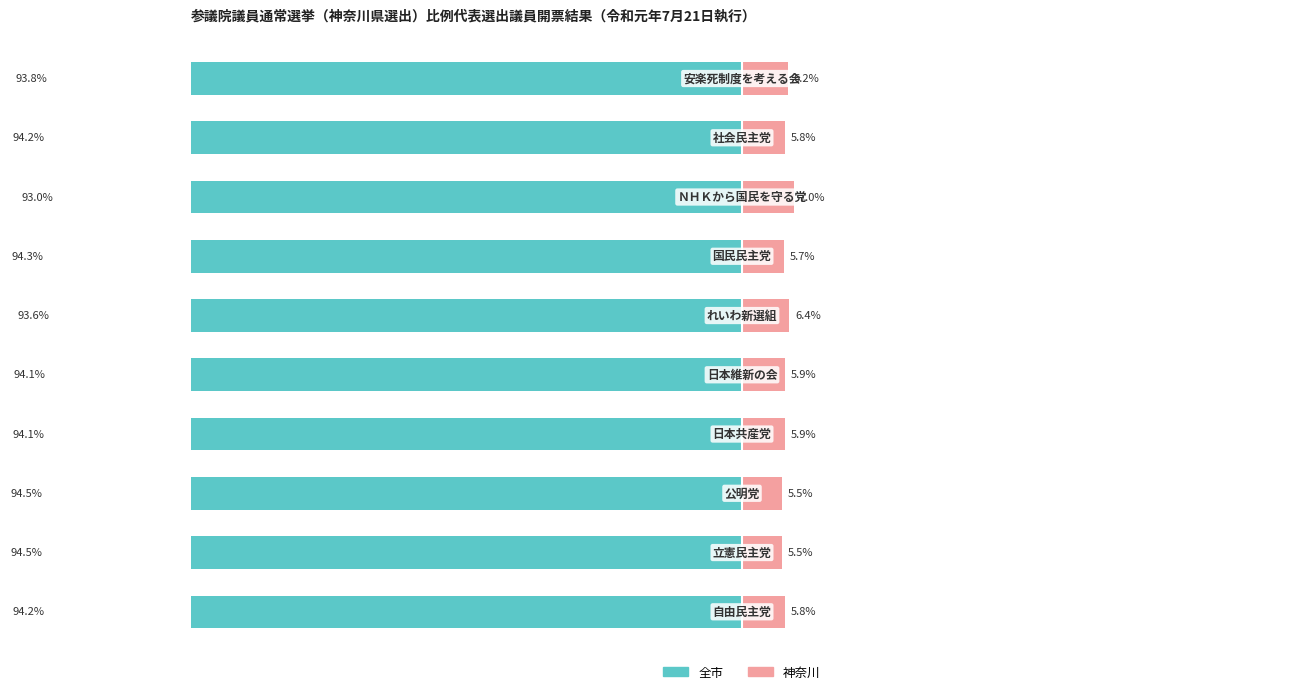

Which series changed the most between 3 and 4?

神奈川